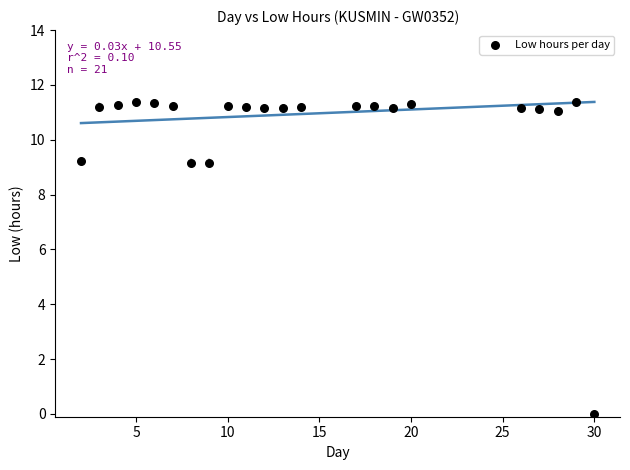

What is the range of Y values (max minus min)?

11.4